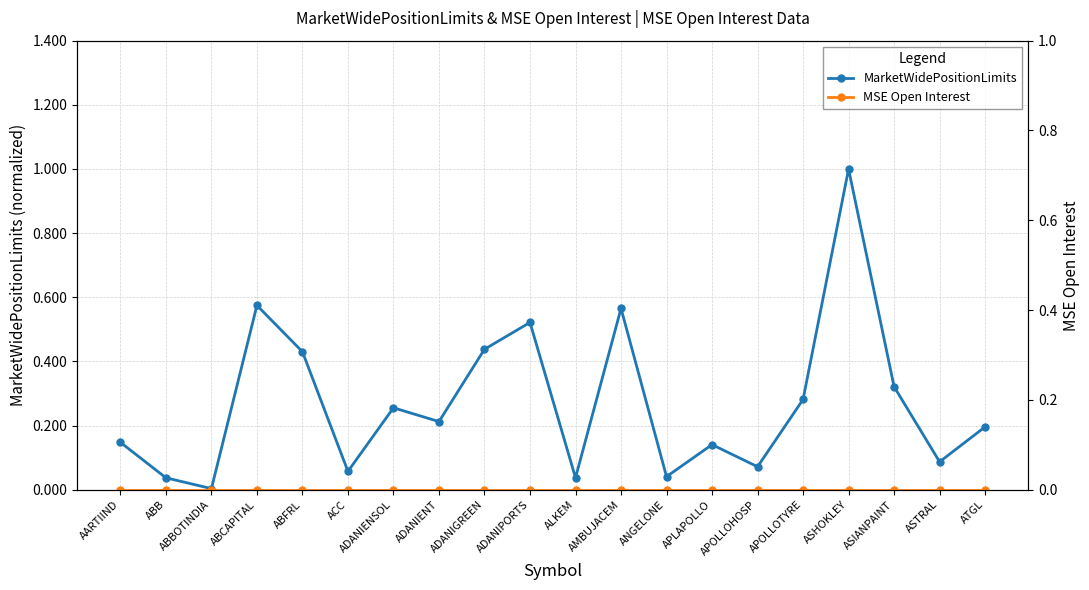

How many distinct data groups are displayed?

2